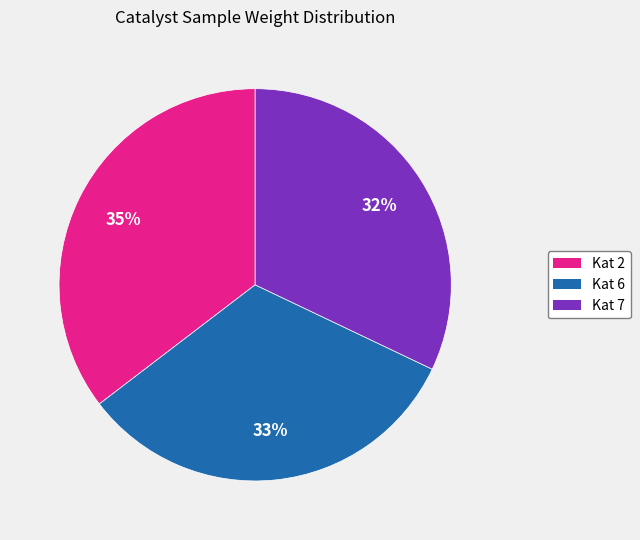

Is it true that Kat 2 is 50% of the pie?

False